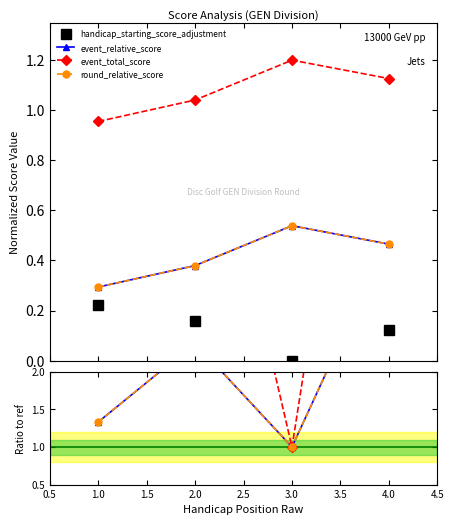

In handicap_starting_score_adjustment, how many points are lower than both neighbors (excluding endpoints)?

1